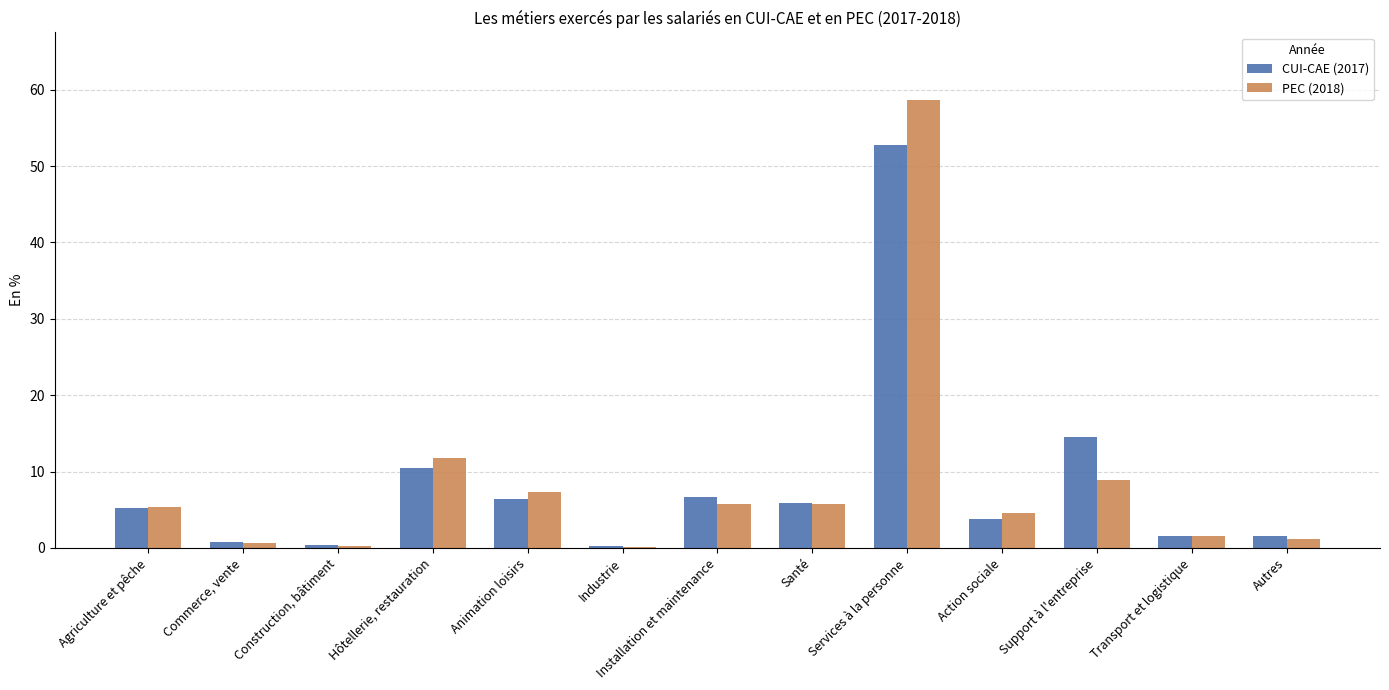

At which label does CUI-CAE (2017) first exceed 5?

Agriculture et pêche